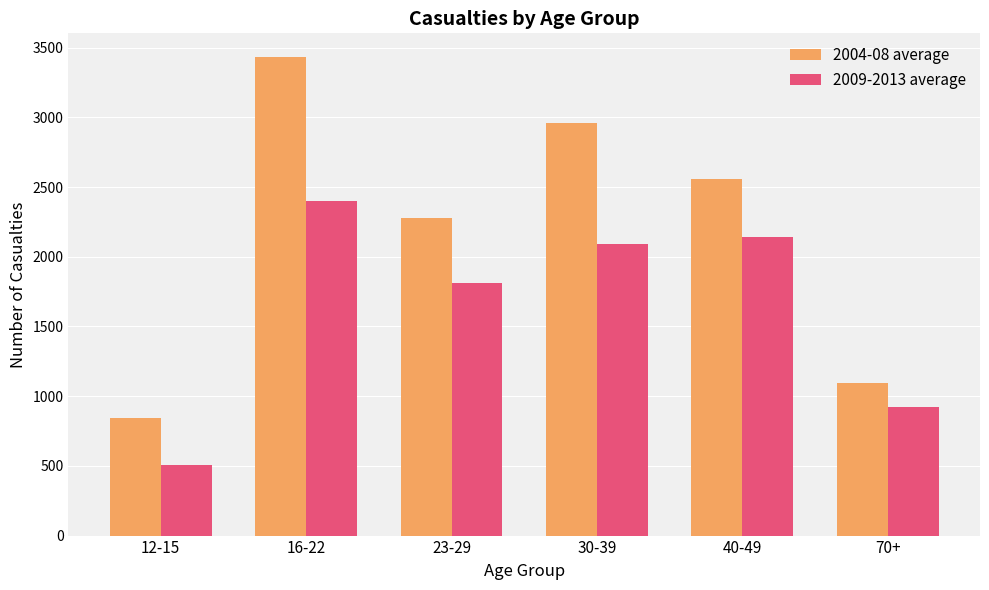

Are the bars horizontal?

No